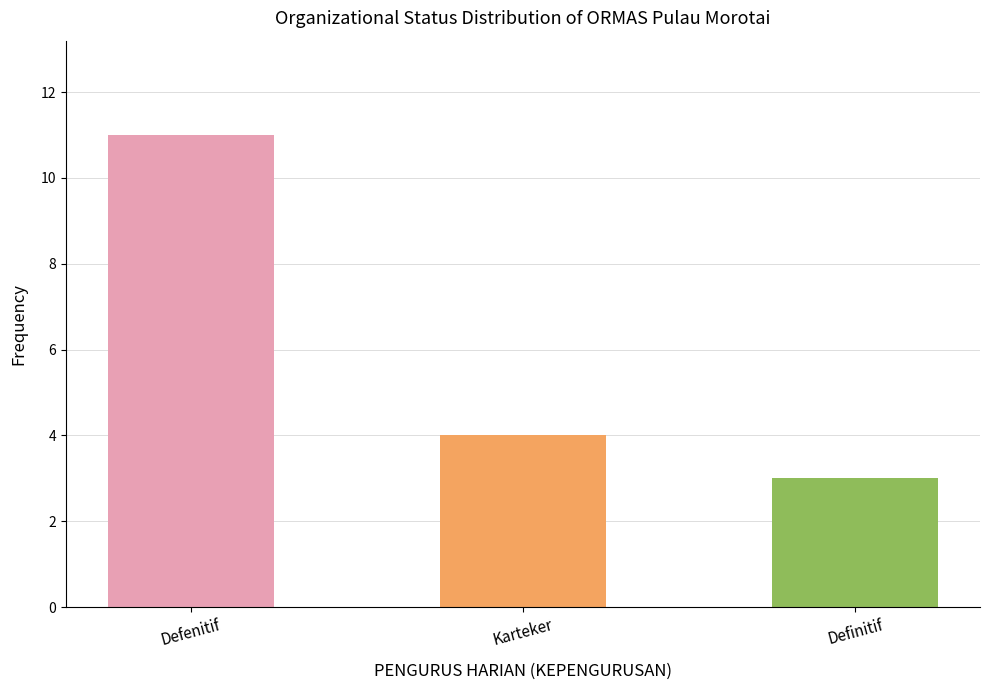

At which label is the value closest to 7?

Karteker